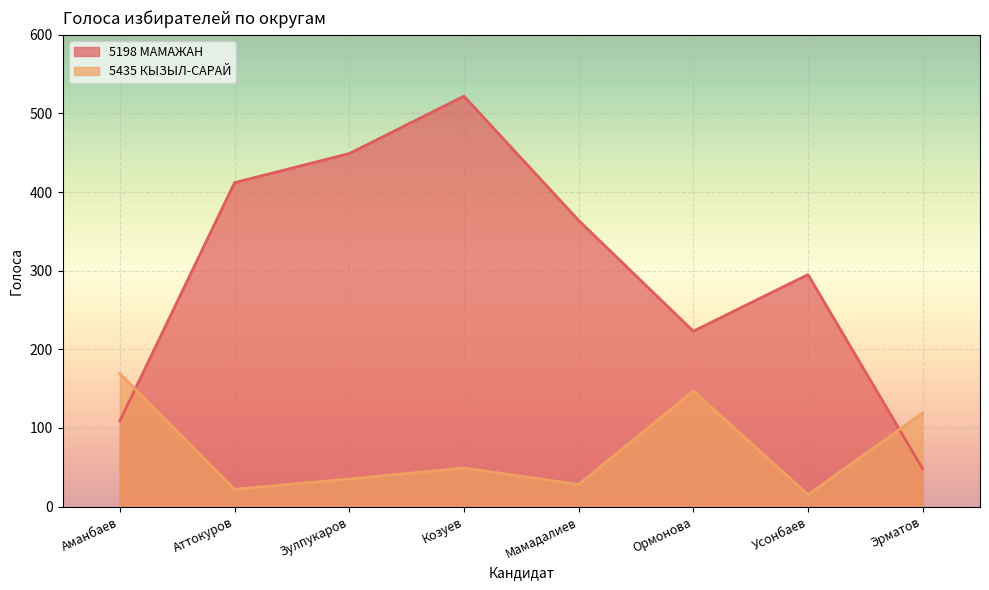

How many lines are shown in the chart?

2